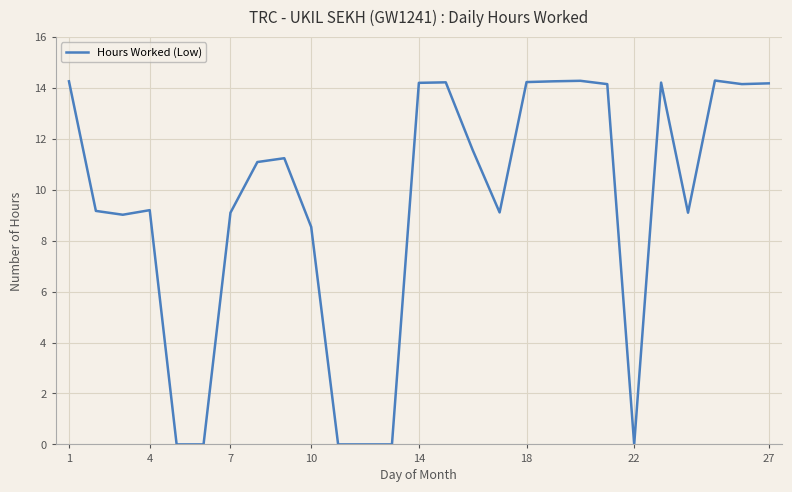

Is this an area chart (filled region under the line)?

No